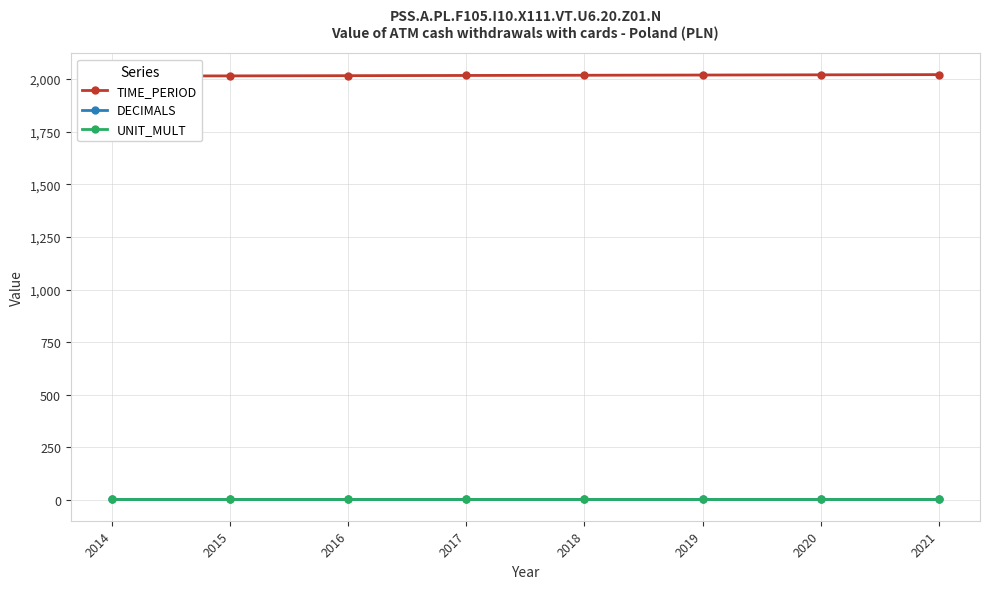

The DECIMALS series shows 3 at 2016. True or false?

True